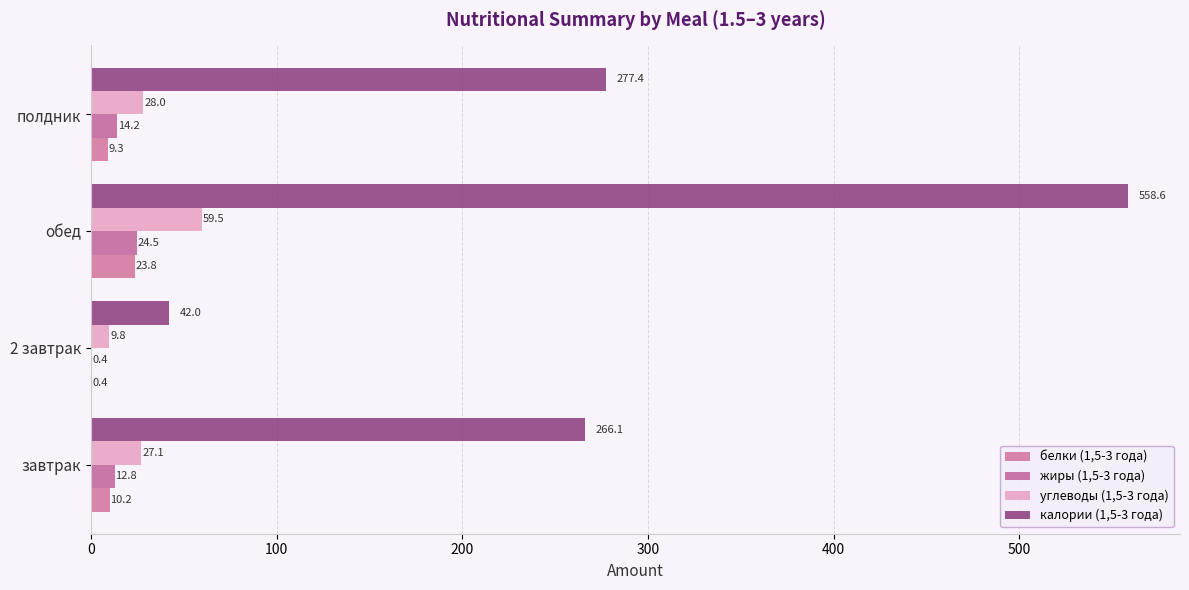

How many data points in калории (1,5-3 года) are above 277?

2